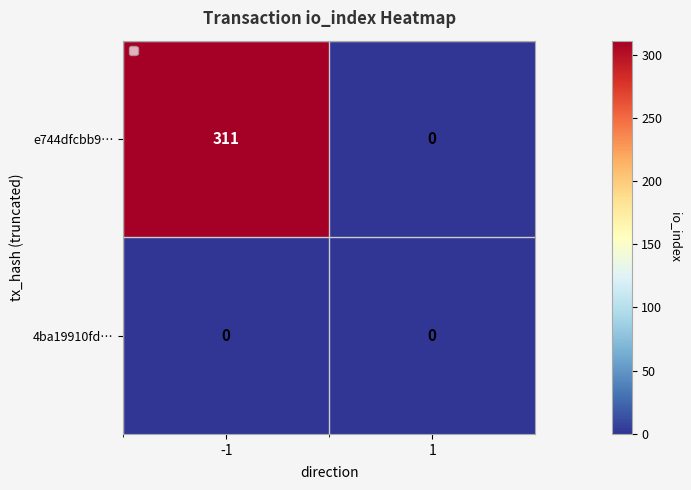

Which series has the largest total across all categories?

e744dfcbb9…